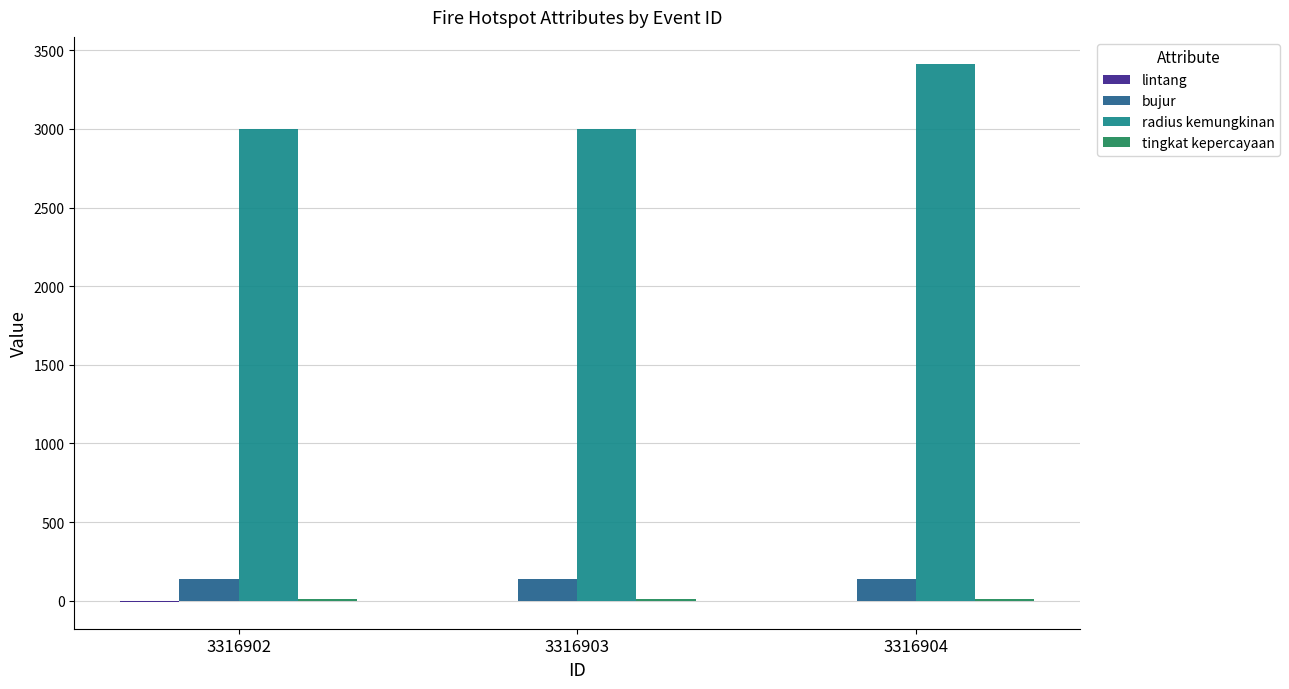

Is it true that bujur equals 140.4 at 3316904?

True